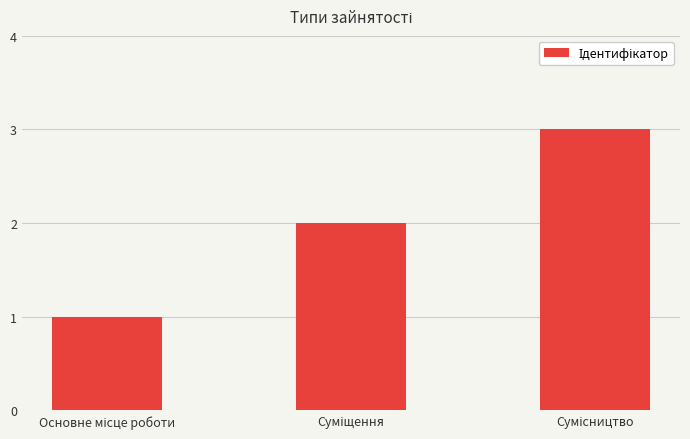

What is the sum of all values?

6